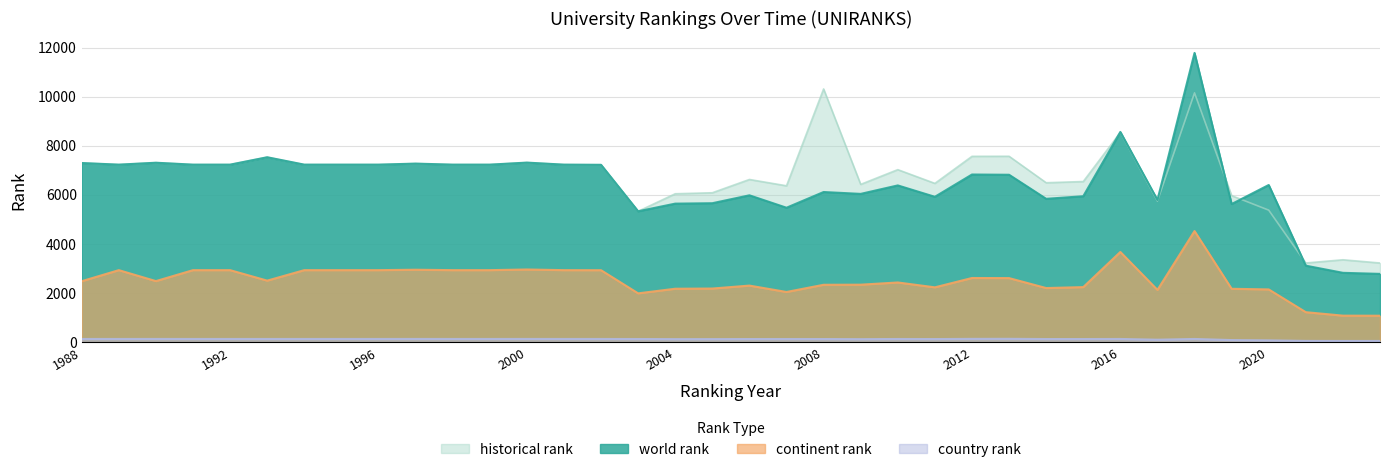

At which category is the sum across all series the highest?

2018